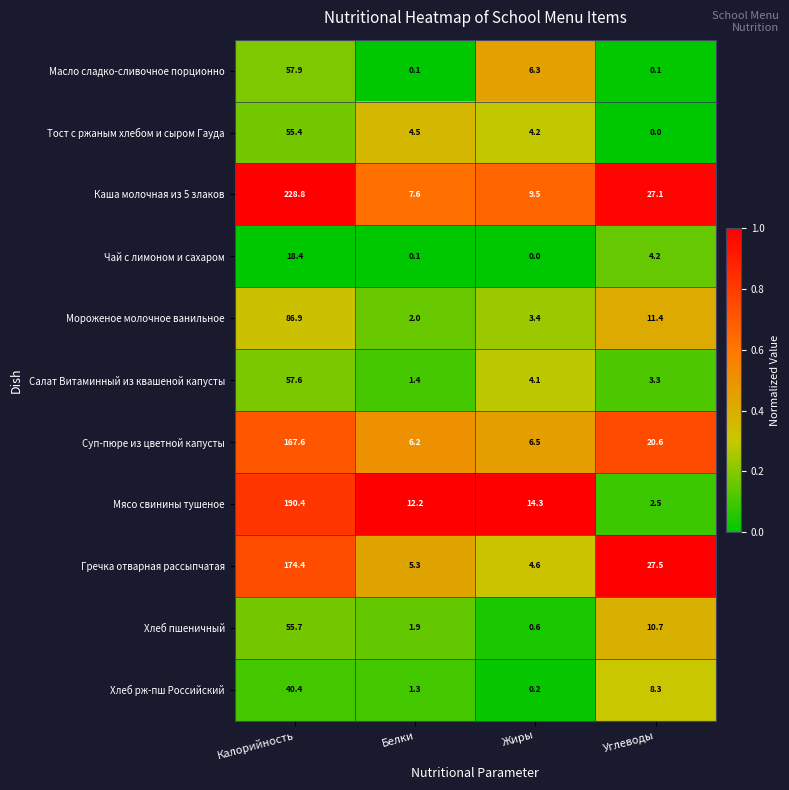

Is the value of Мясо свинины тушеное at Жиры greater than the value of Салат Витаминный из квашеной капусты at Белки?

Yes